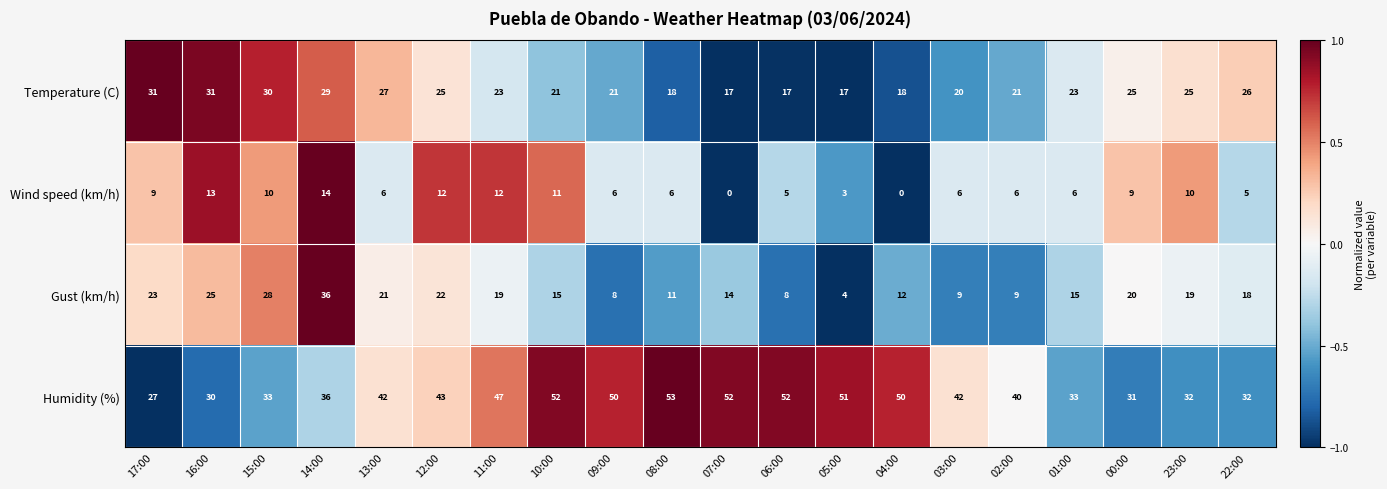

What is the maximum value shown in the chart?

53